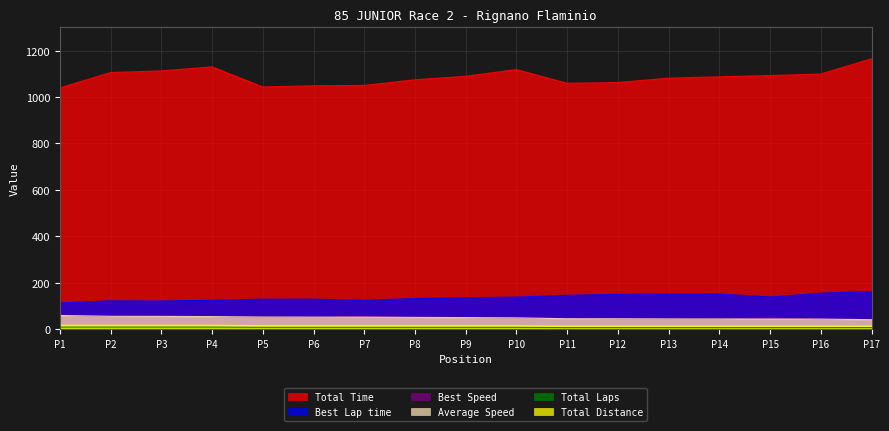

Is the value of Average Speed at P3 greater than the value of Total Distance at P10?

Yes